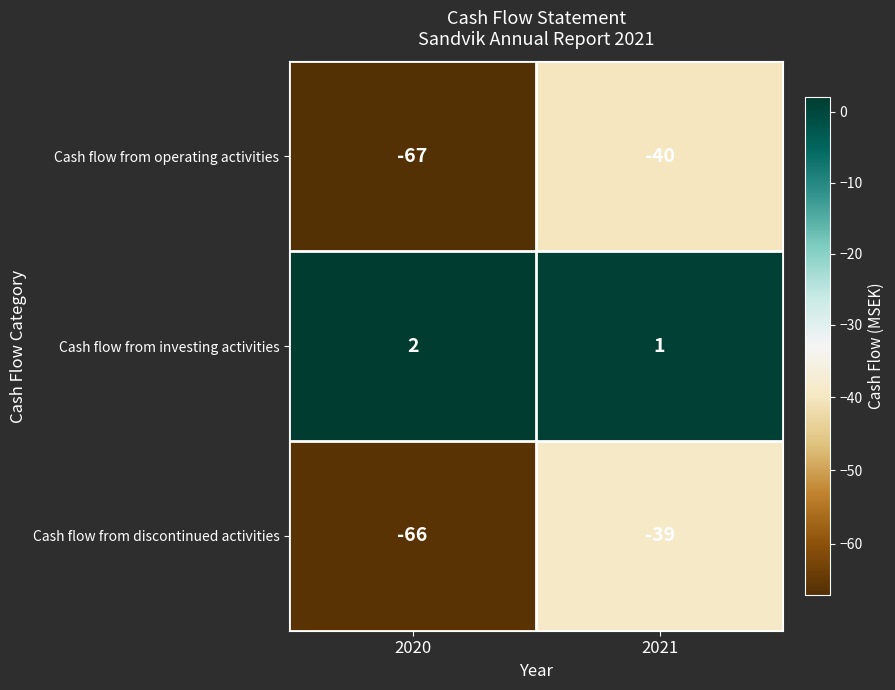

What is the highest value of the Cash flow from discontinued activities series?

-39